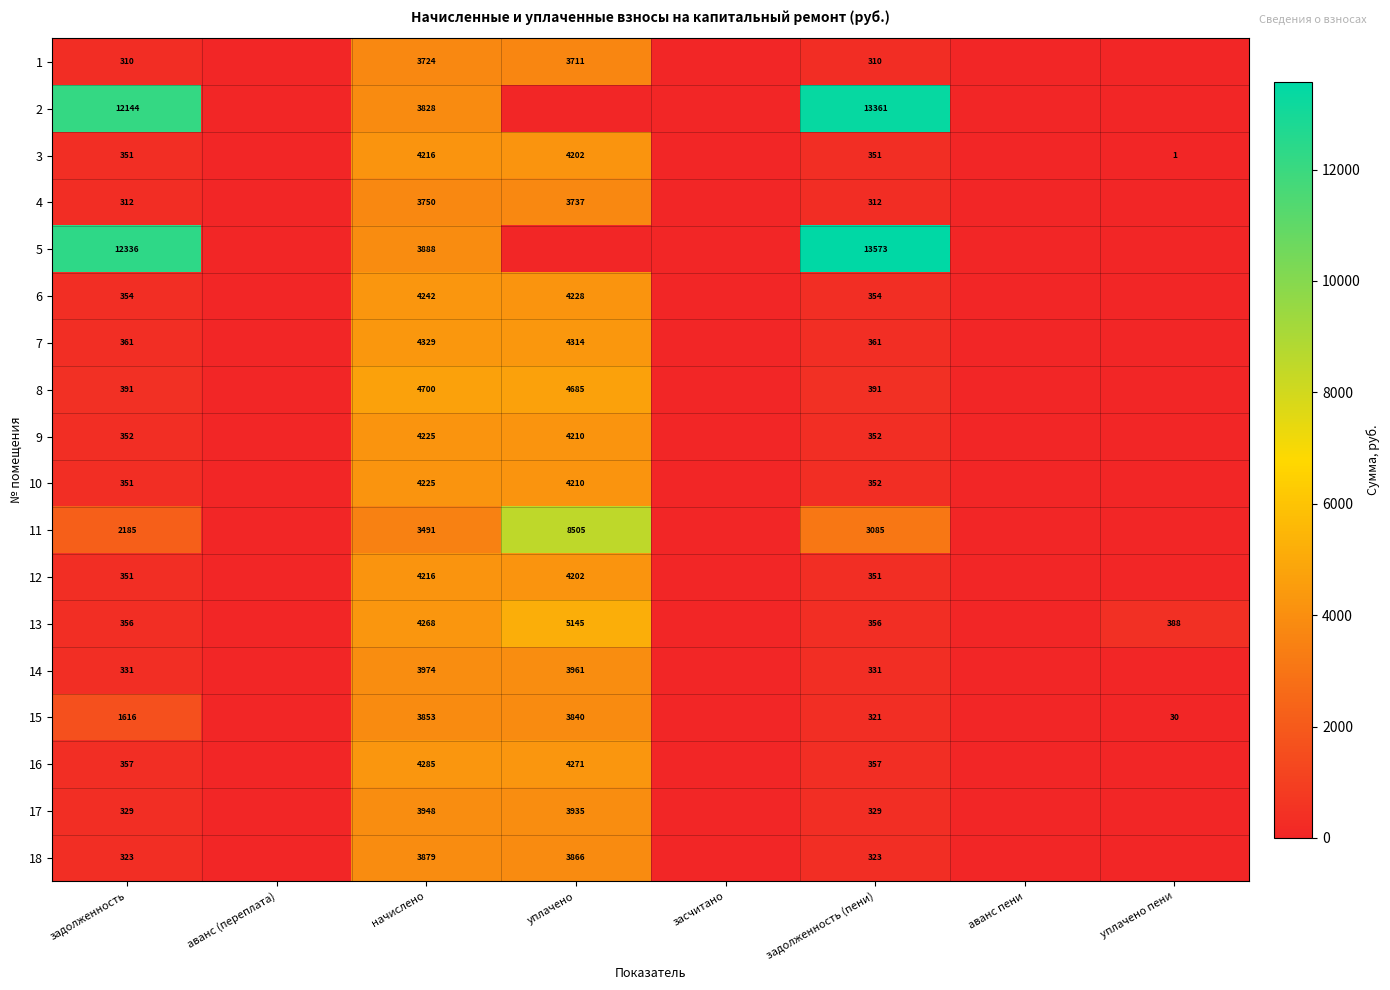

What is the total value across all series at задолженность (пени)?

35170